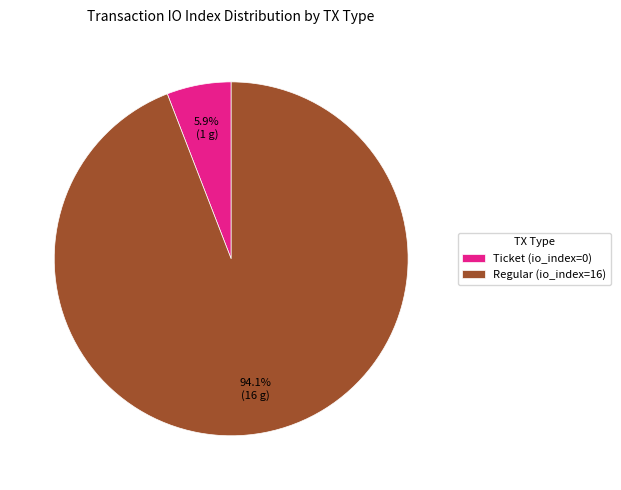

Rank the categories by value from lowest to highest.

Ticket (io_index=0), Regular (io_index=16)